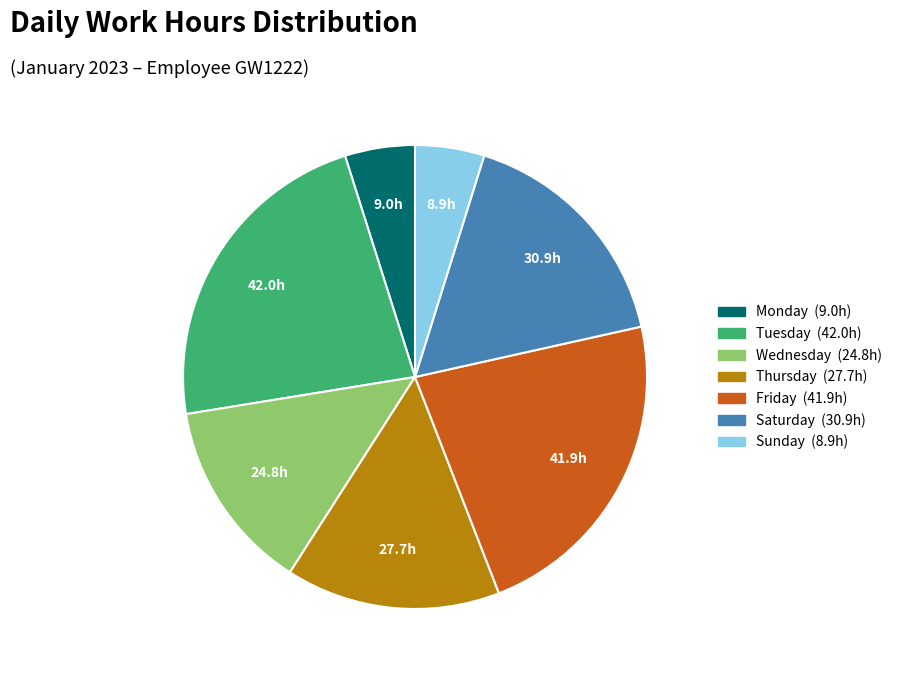

Is there a majority slice in this chart?

No